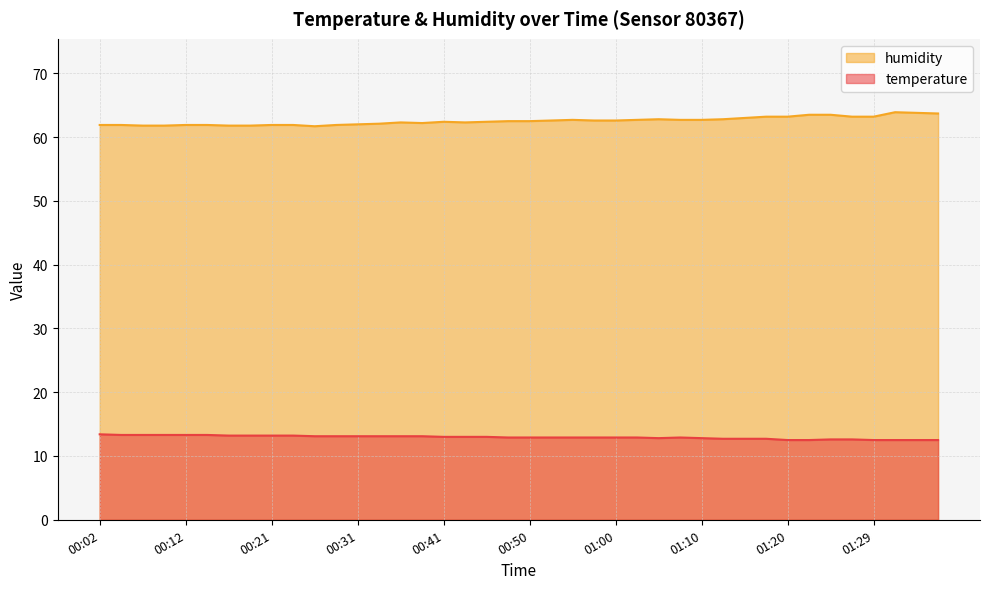

What is the label of the 20th point from the left?

00:48